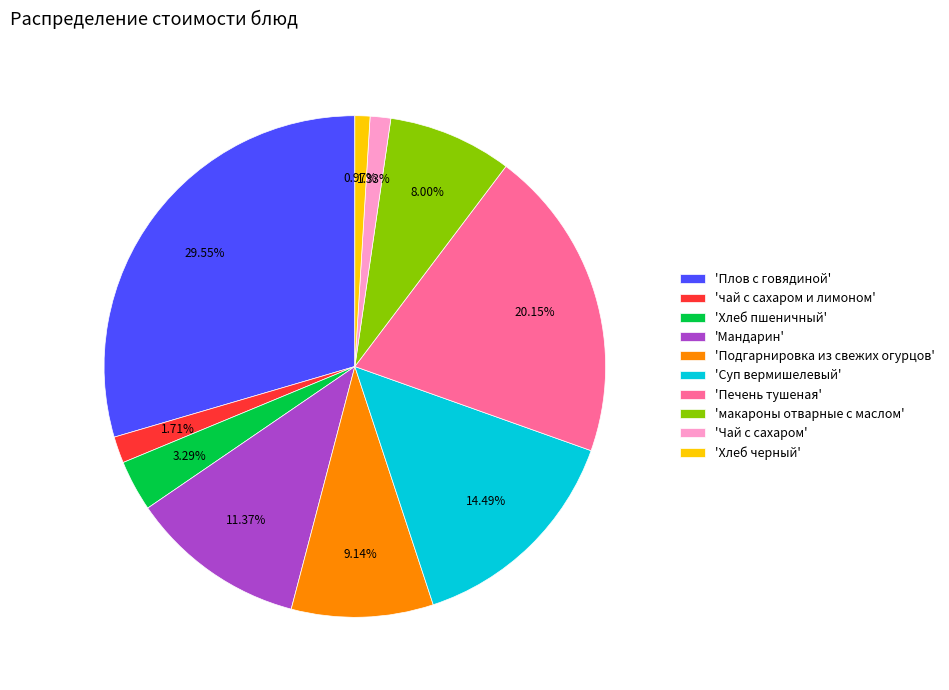

To the nearest percent, what is the average slice percentage?

10%